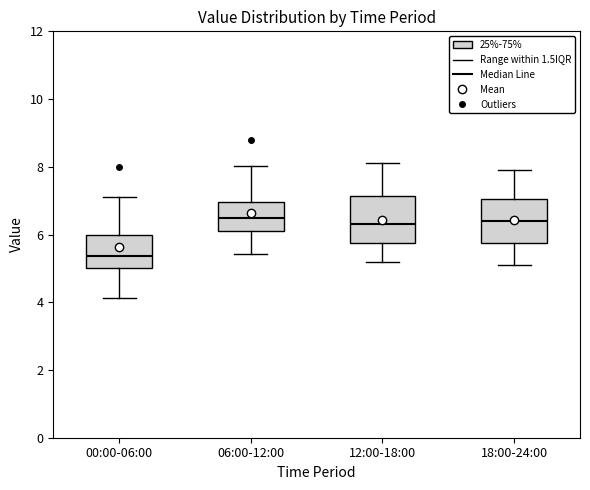

Where does the lower whisker of the box for 12:00-18:00 end on the y-axis? The values are not printed on the chart, so give them approximately, as read against the axis.

5.2